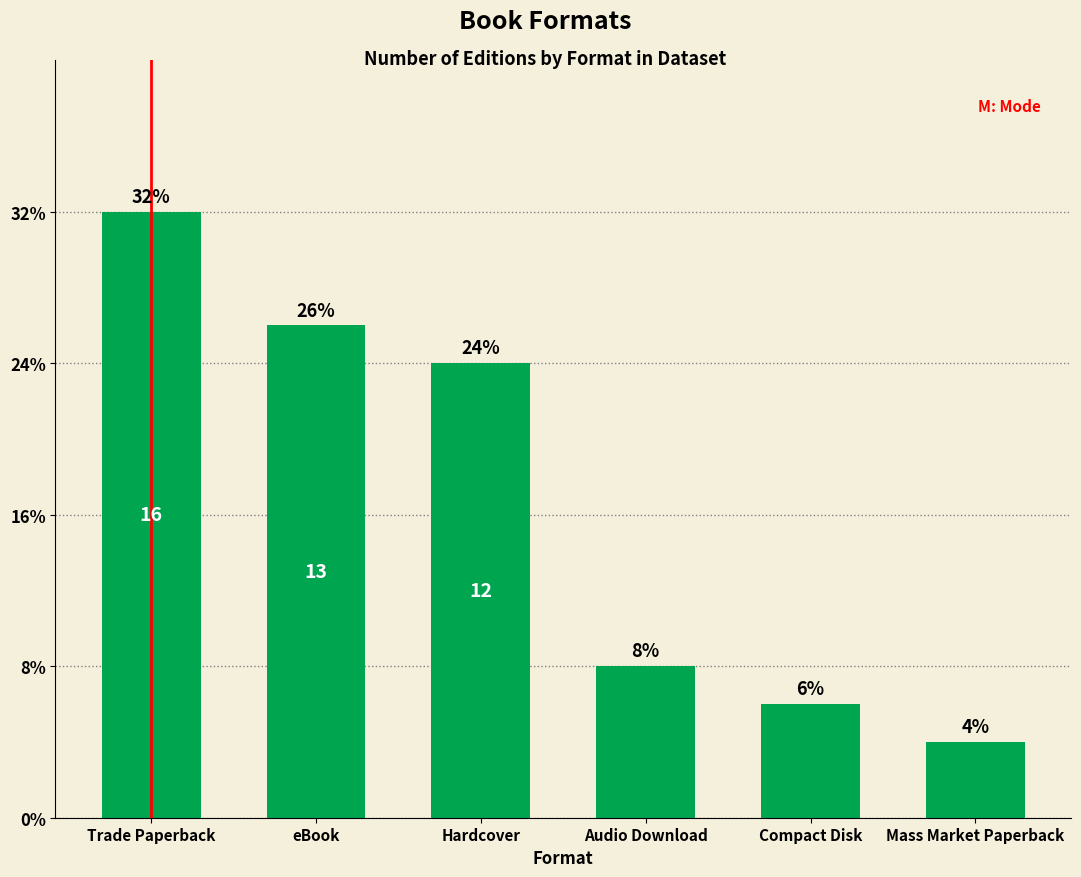

What is the difference between the values at Hardcover and Compact Disk?

9